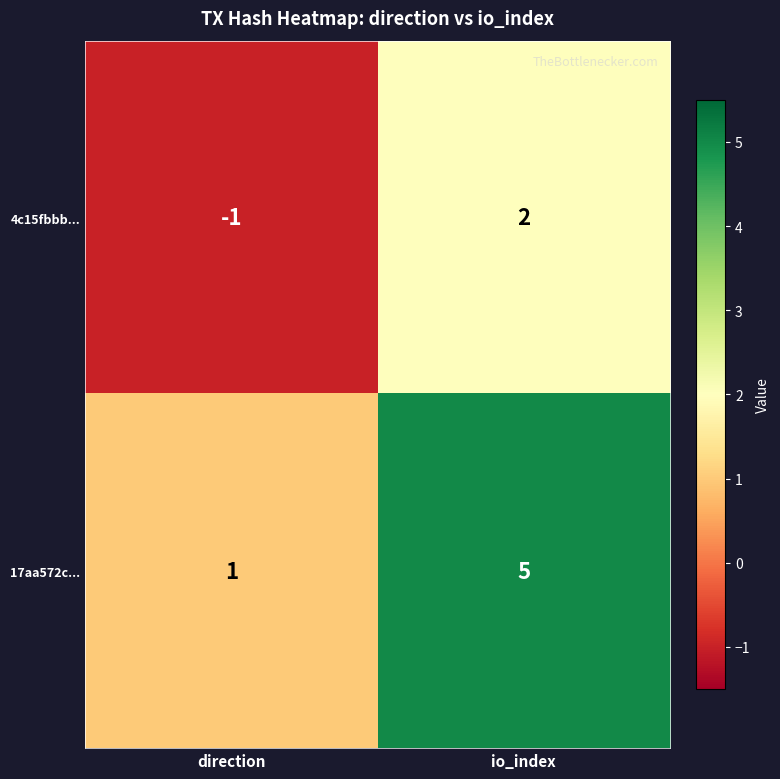

How many data points does each series have?

2